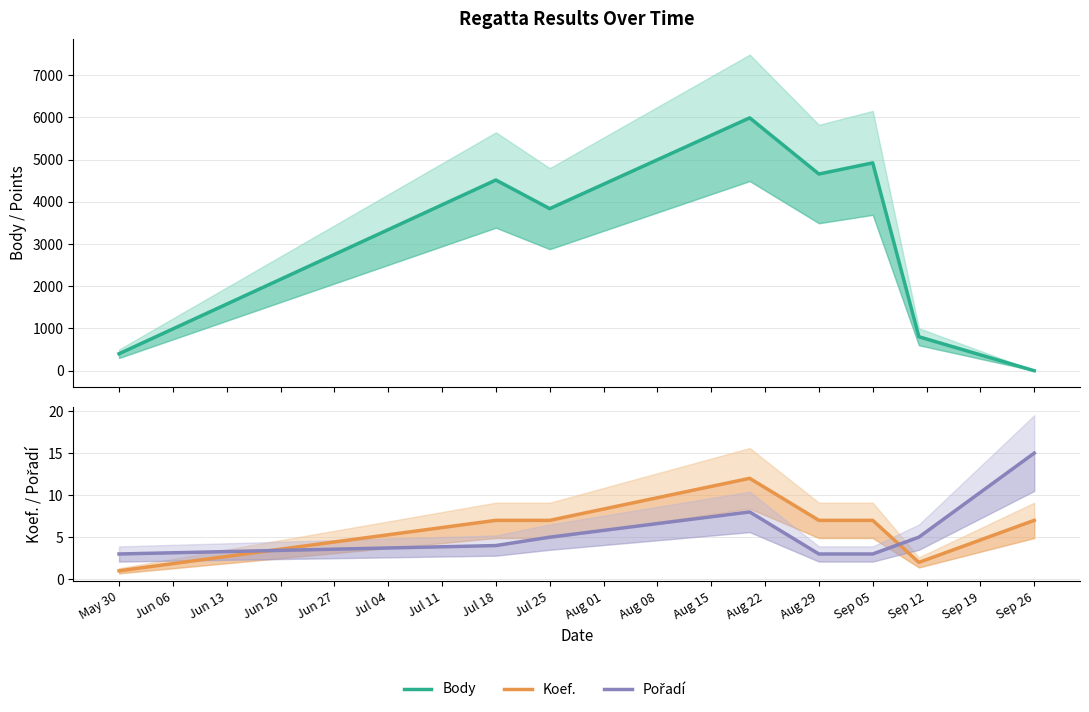

What is the difference between the second highest and second lowest values in the Koef. series?

5